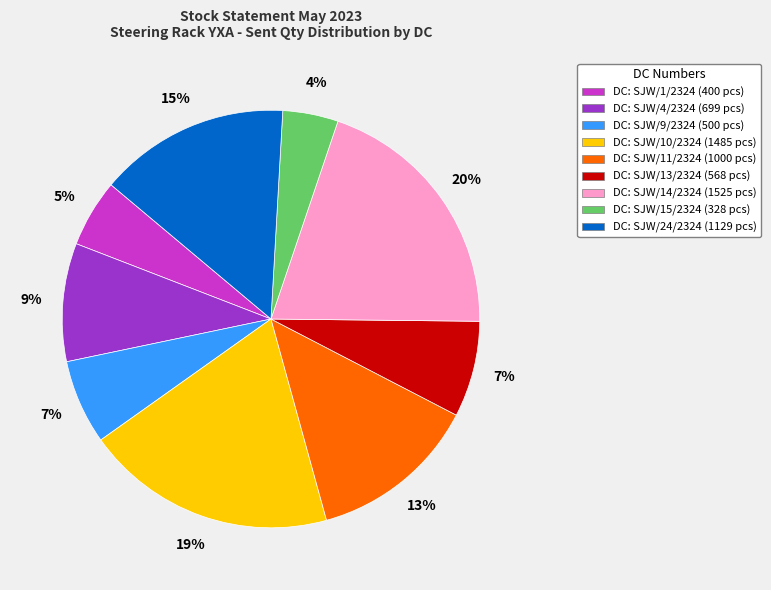

Is there a majority slice in this chart?

No